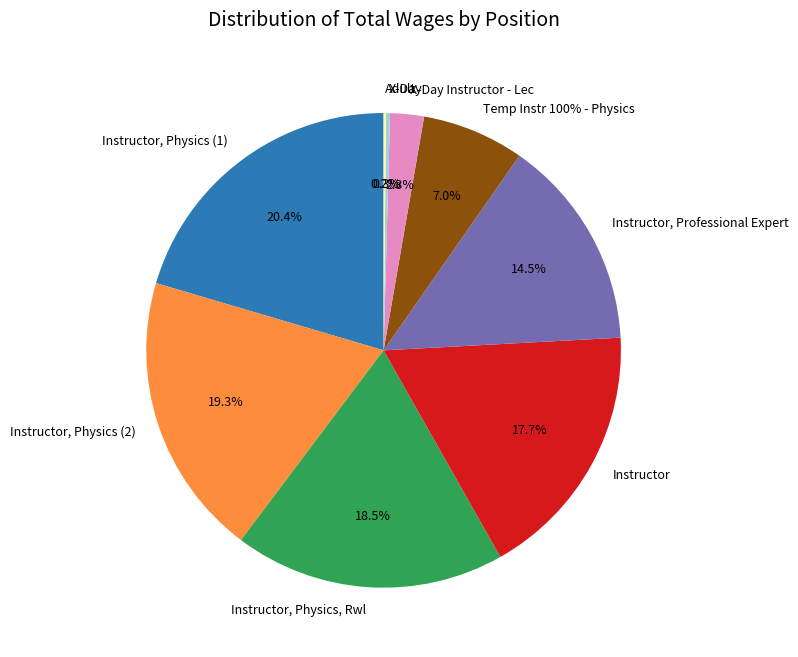

To the nearest percent, what is the average slice percentage?

11%